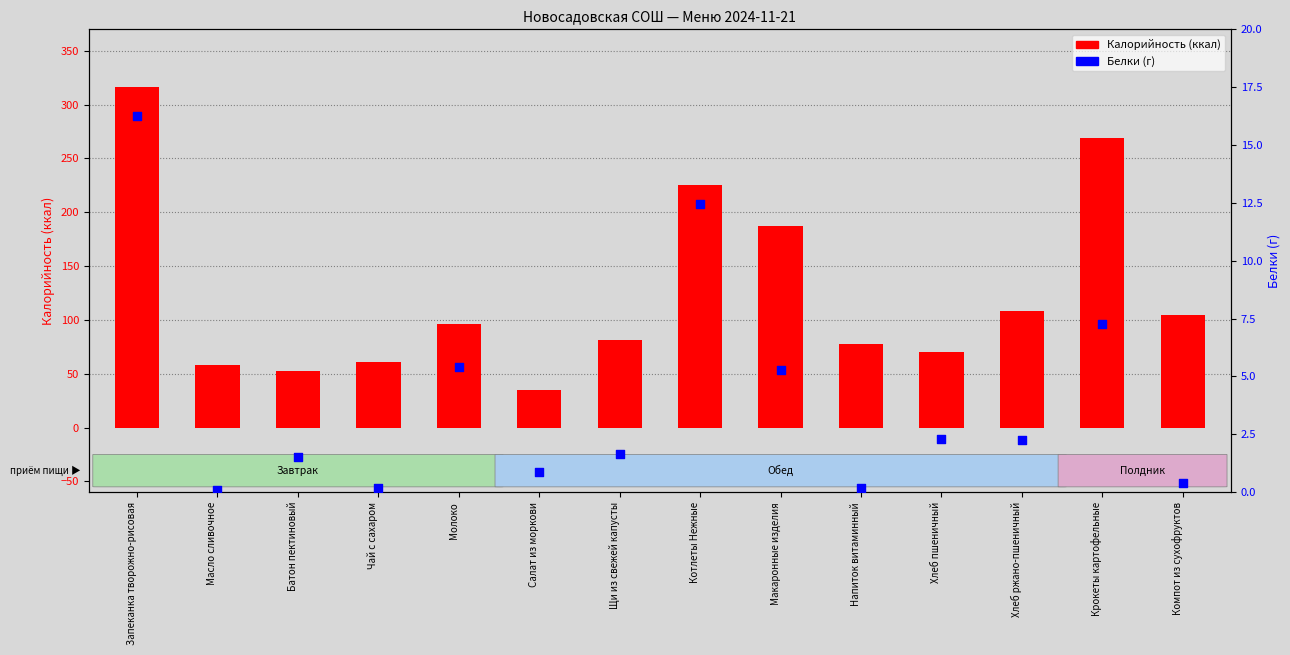

Which series reaches the minimum Y coordinate?

Белки